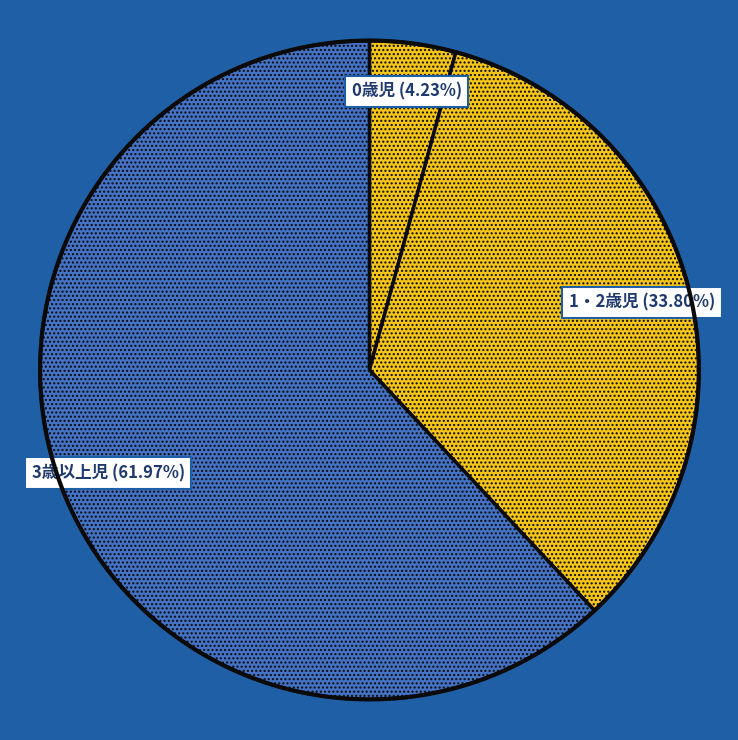

To the nearest percent, what is the combined percentage of 1・2歳児 and 3歳以上児?

96%